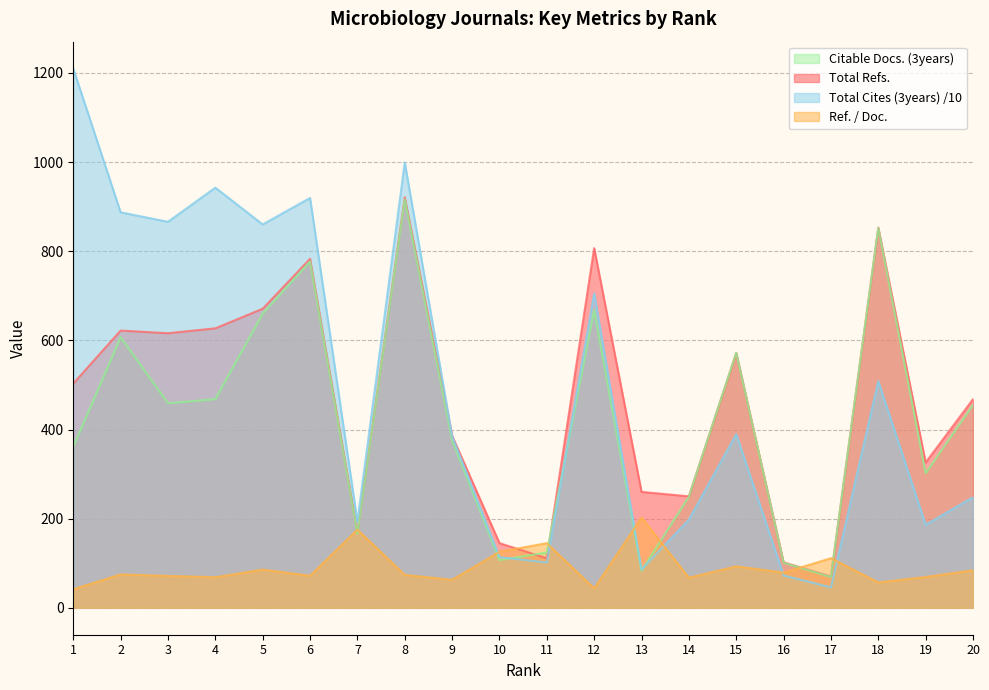

What are all the series names shown in the legend?

Citable Docs. (3years), Total Refs., Total Cites (3years) /10, Ref. / Doc.